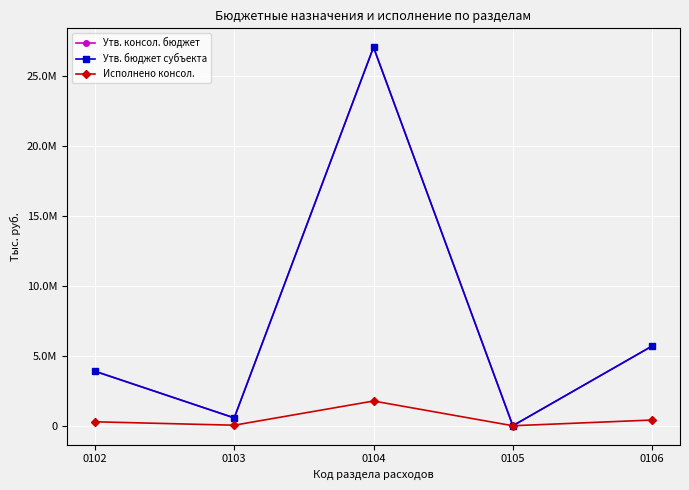

Is this an area chart (filled region under the line)?

No